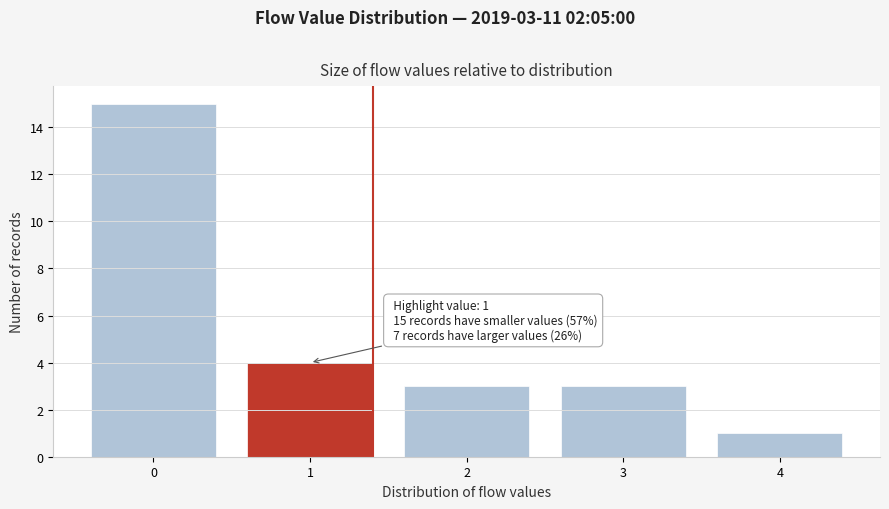

Reading right to left, list all the values displayed in this chart.

1	3	3	4	15